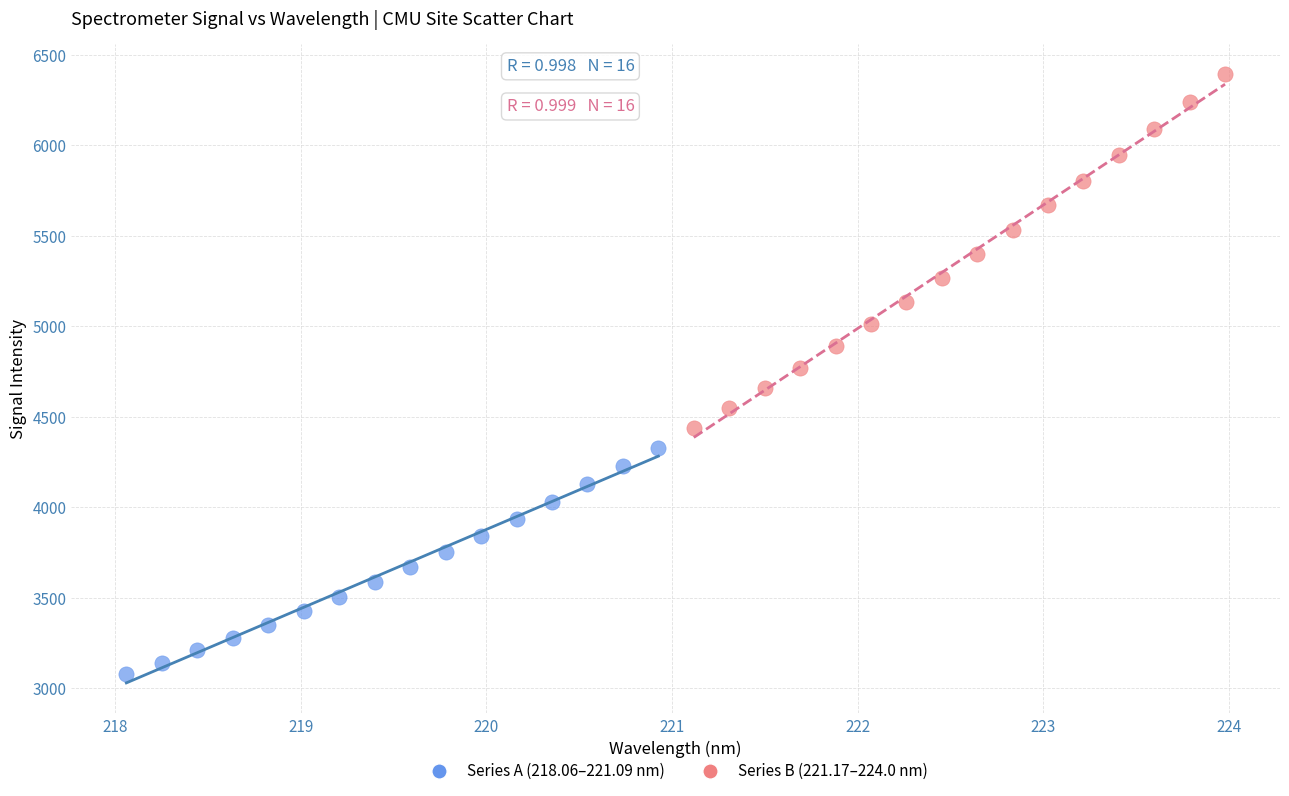

Which series reaches the minimum Y coordinate?

Series A (218.06–221.09 nm)